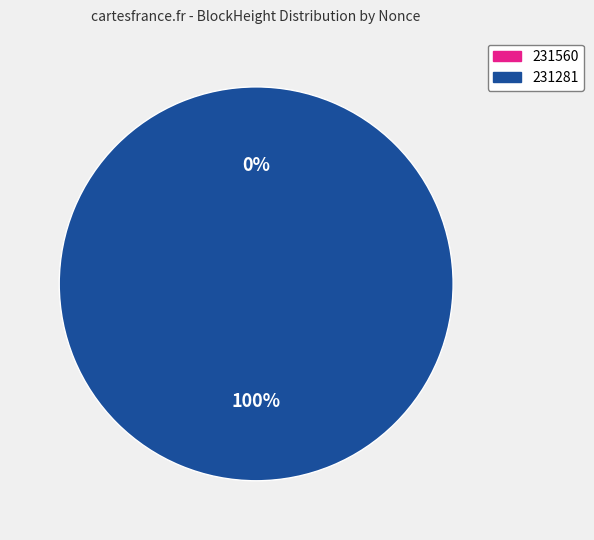

Is there a majority slice in this chart?

Yes